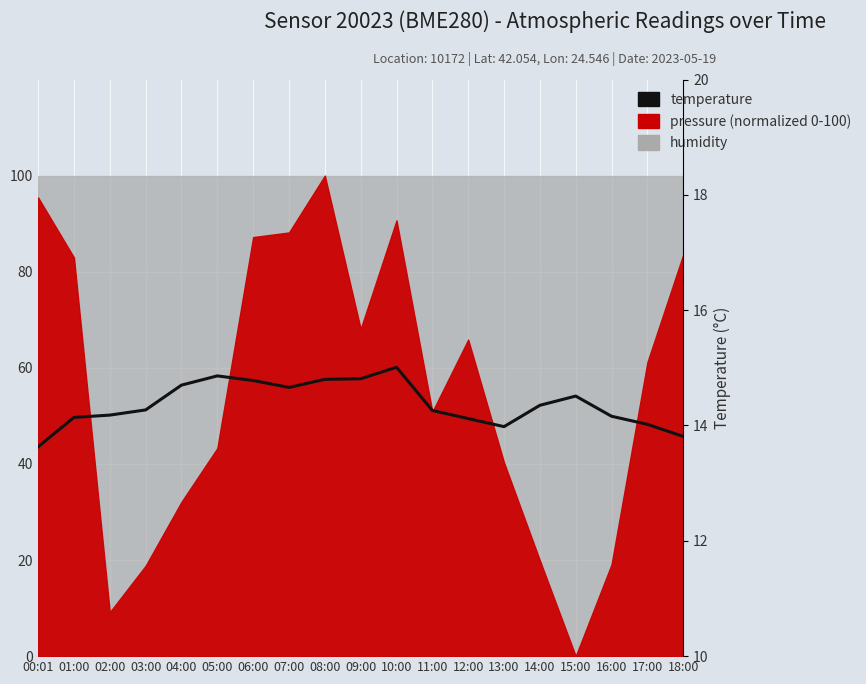

What is the greatest value displayed?

15.0